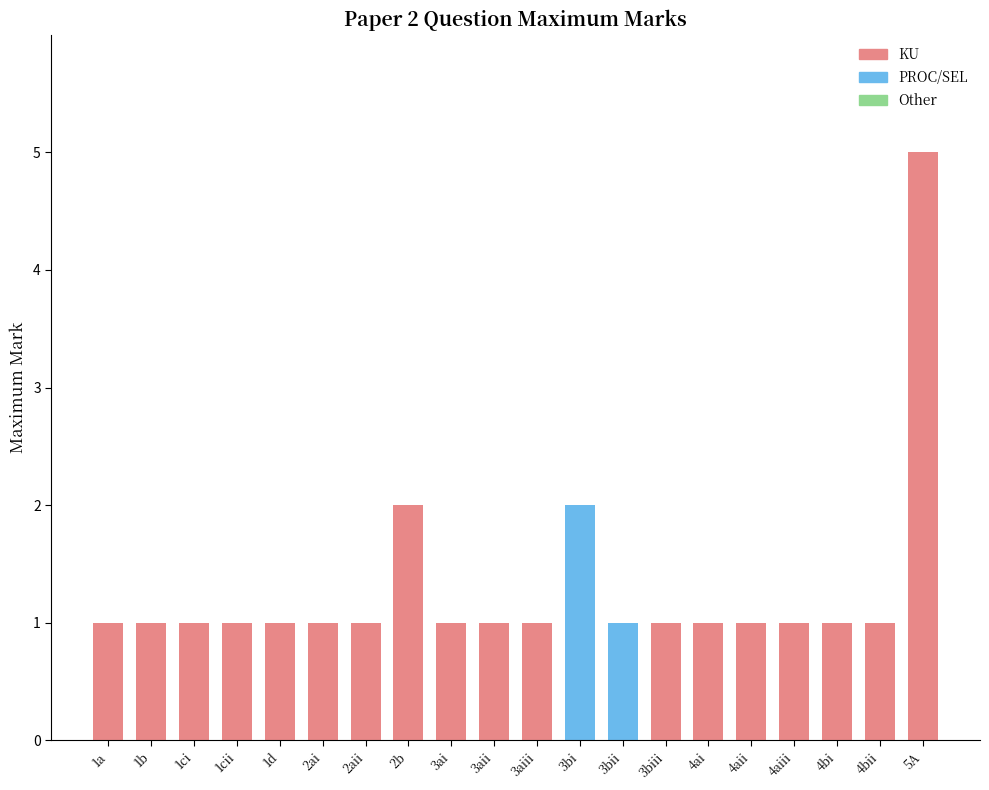

Reading left to right, what are all the values shown in this chart?

1a=1	1b=1	1ci=1	1cii=1	1d=1	2ai=1	2aii=1	2b=2	3ai=1	3aii=1	3aiii=1	3bi=2	3bii=1	3biii=1	4ai=1	4aii=1	4aiii=1	4bi=1	4bii=1	5A=5